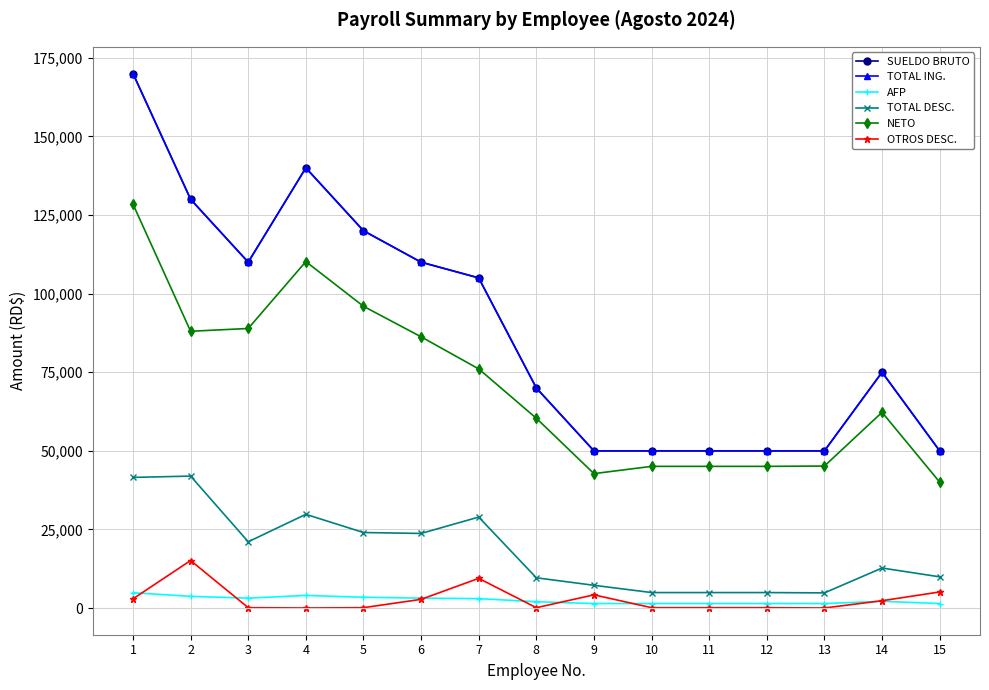

List the series in order of their peak value, highest first.

SUELDO BRUTO, TOTAL ING., NETO, TOTAL DESC., OTROS DESC., AFP